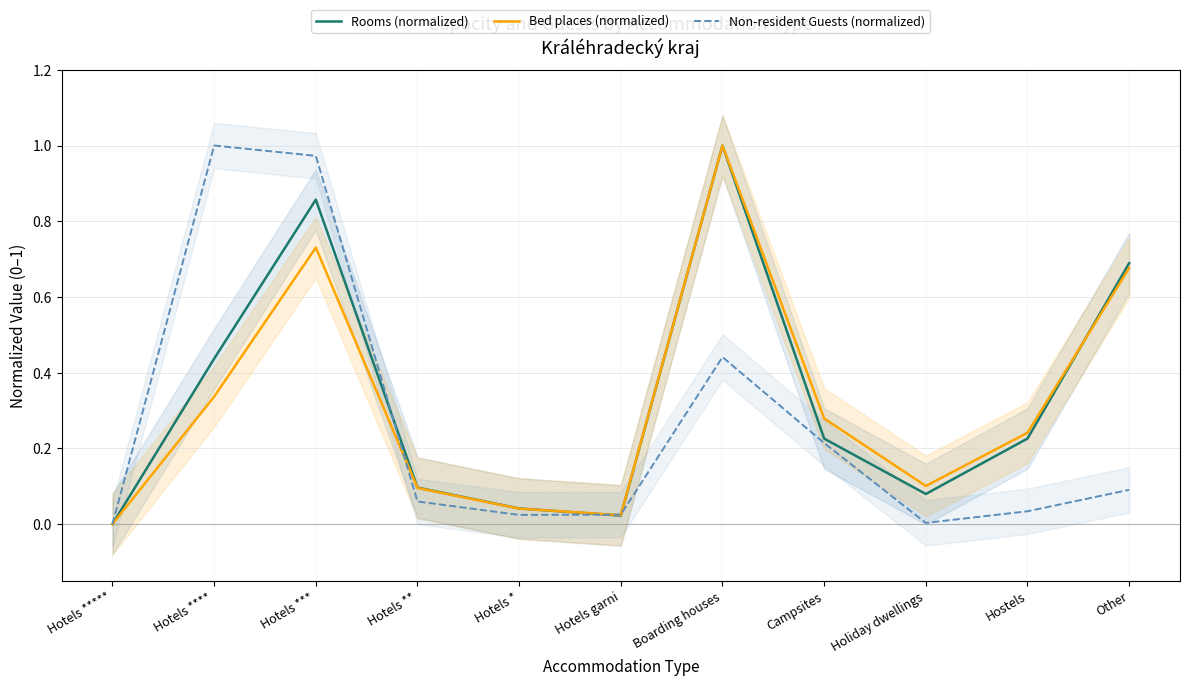

Is the value of Non-resident Guests (normalized) at Campsites greater than the value of Bed places (normalized) at Boarding houses?

No